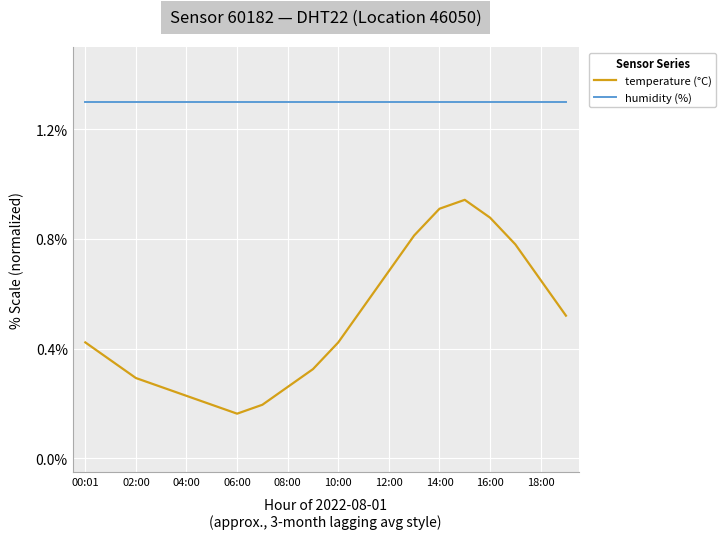

List the series in order of their overall mean, highest first.

humidity (%), temperature (°C)